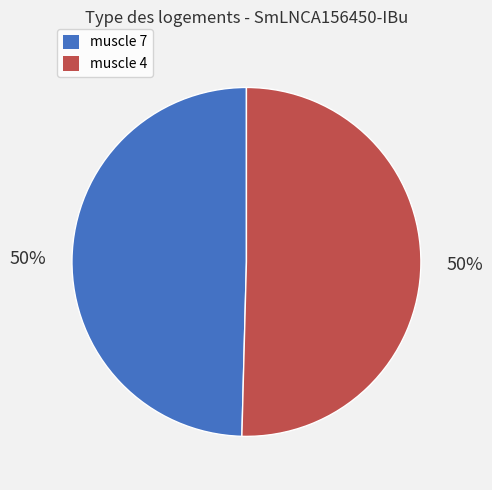

What percentage is the muscle 4 slice, to the nearest percent?

50%